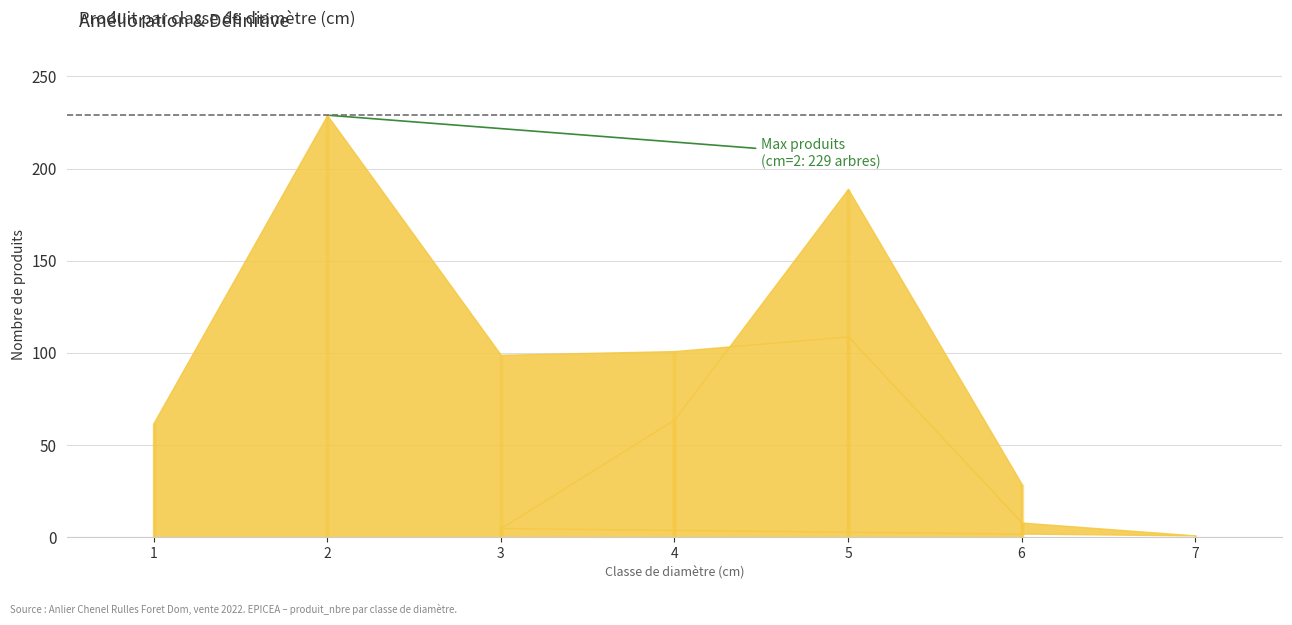

What is the sum of all produit_vtgr values?

562.5